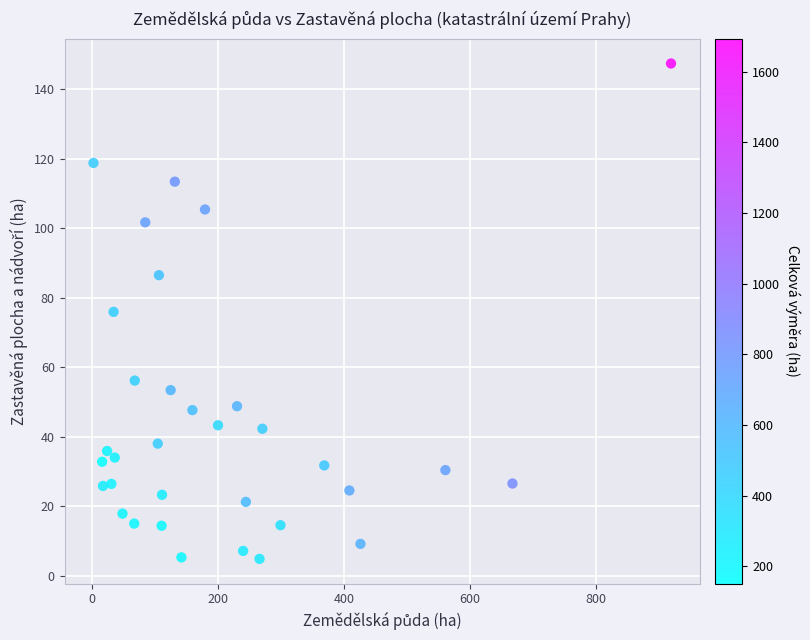

What is the range of Y values (max minus min)?

142.4